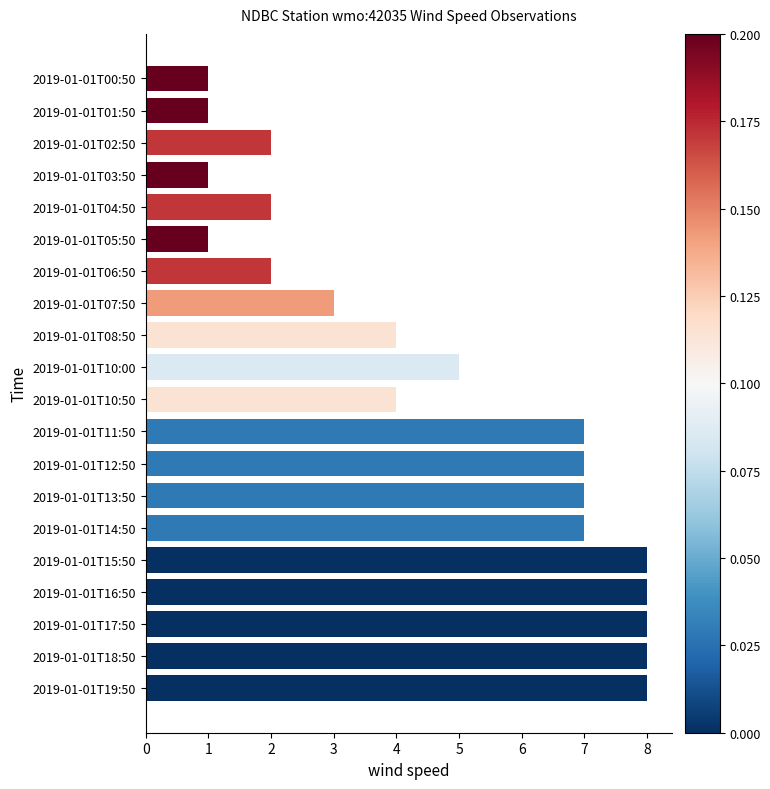

What is the ratio of the value at 2019-01-01T17:50 to the value at 2019-01-01T11:50?

1.1